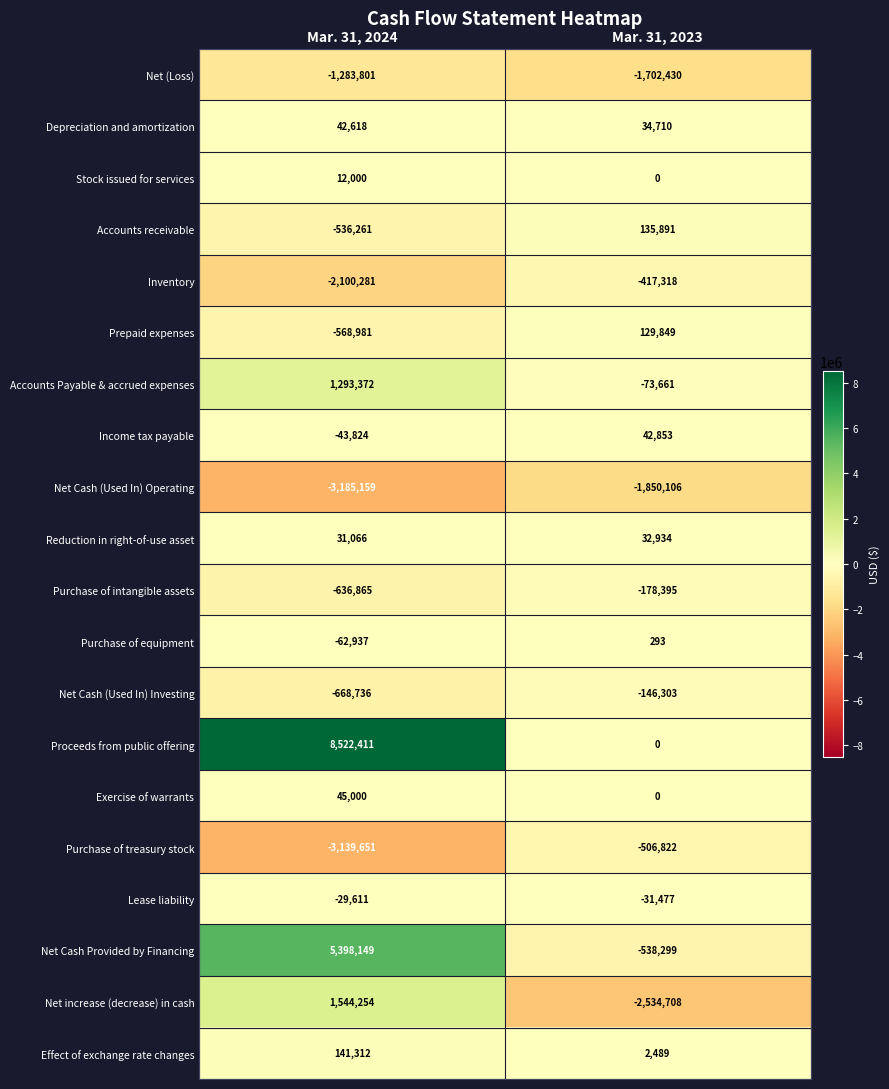

Is it true that Lease liability equals -54505 at Mar. 31, 2023?

False